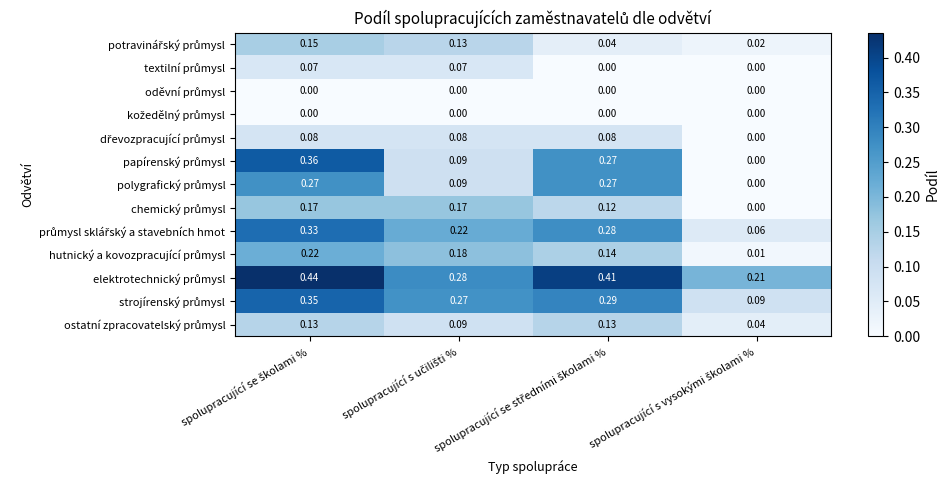

List the series in order of their peak value, highest first.

elektrotechnický průmysl, papírenský průmysl, strojírenský průmysl, průmysl sklářský a stavebních hmot, polygrafický průmysl, hutnický a kovozpracující průmysl, chemický průmysl, potravinářský průmysl, ostatní zpracovatelský průmysl, dřevozpracující průmysl, textilní průmysl, oděvní průmysl, kožedělný průmysl